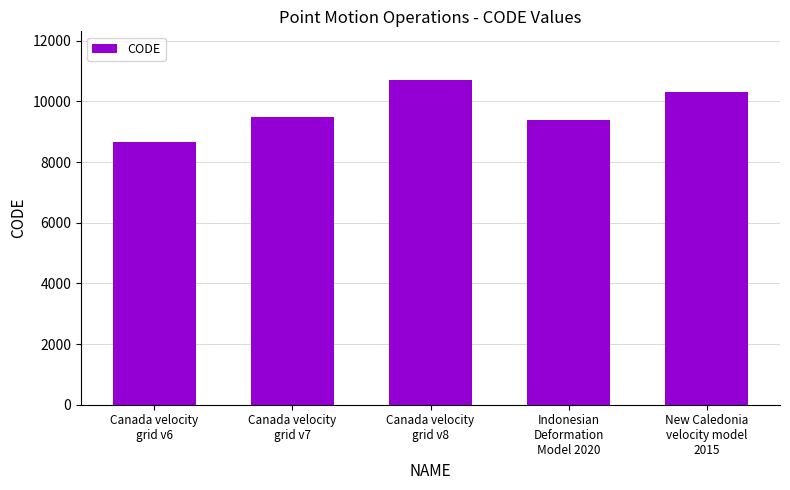

What is the difference between the second highest and minimum values?

1647